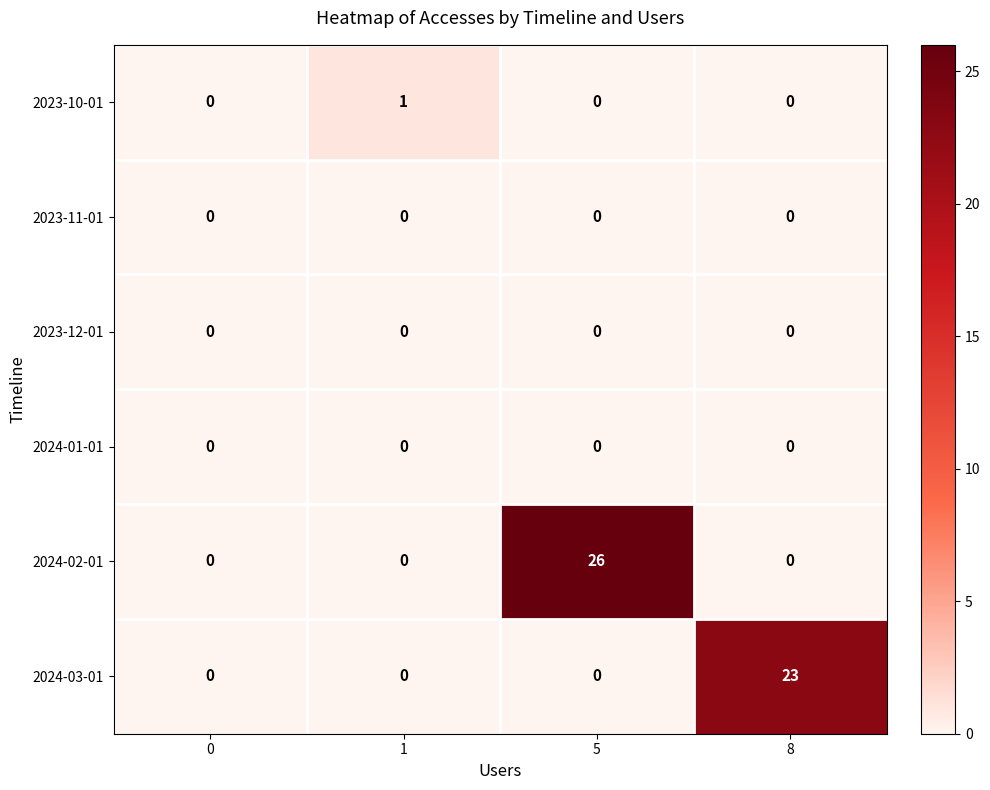

What is the sum of the 2024-03-01 values at 8 and 0?

23